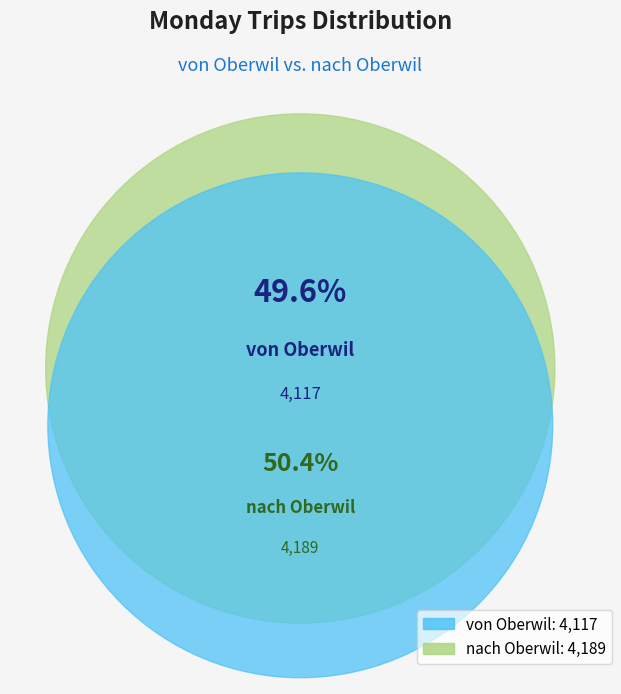

Does nach Oberwil represent more than half of the total?

Yes